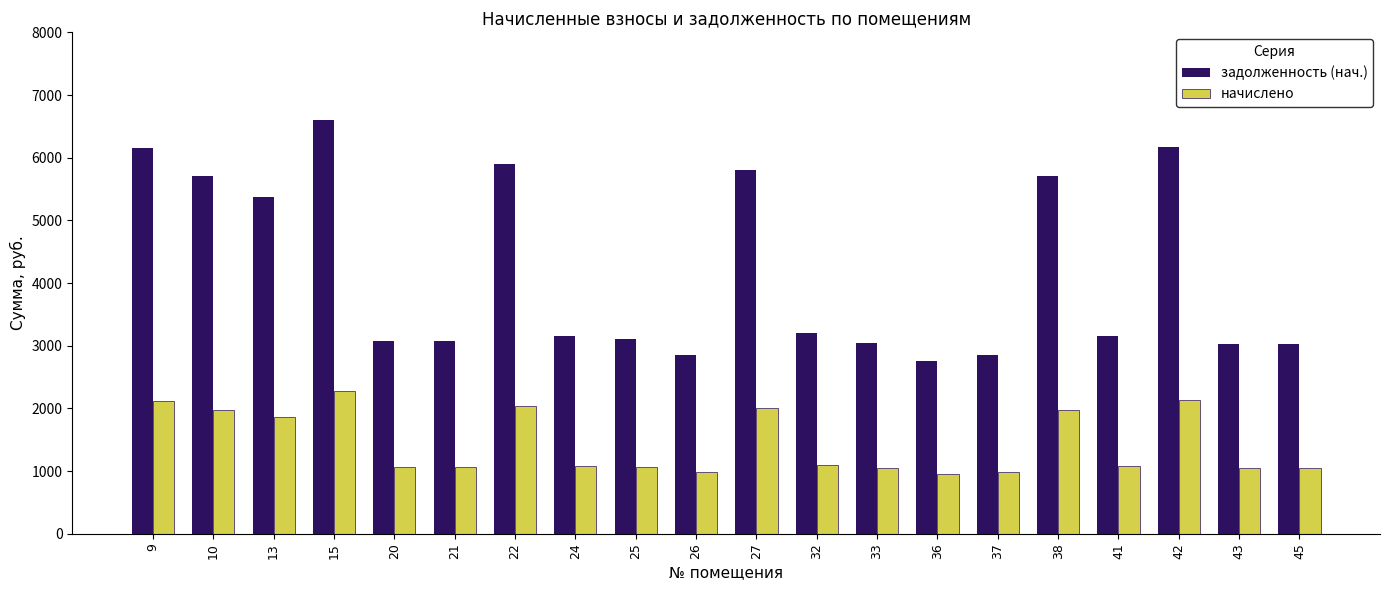

The задолженность (нач.) series shows 9821.3 at 27. True or false?

False